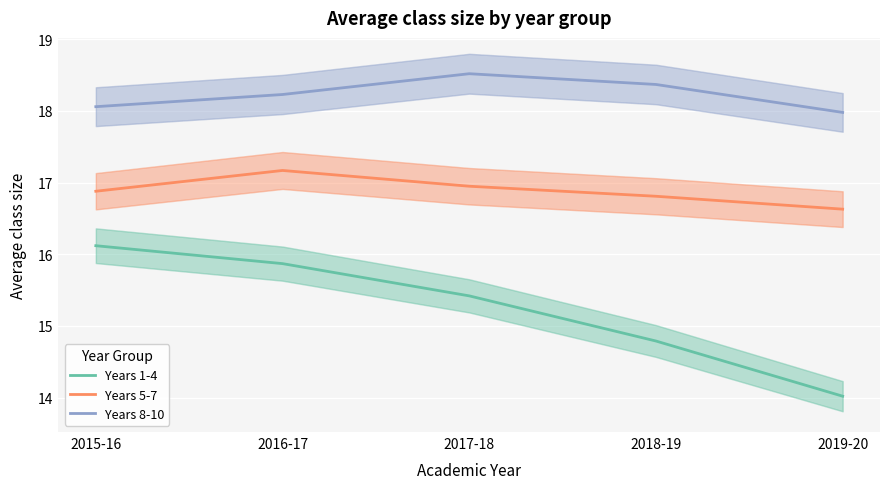

What is the label of the 2nd point from the right?

2018-19